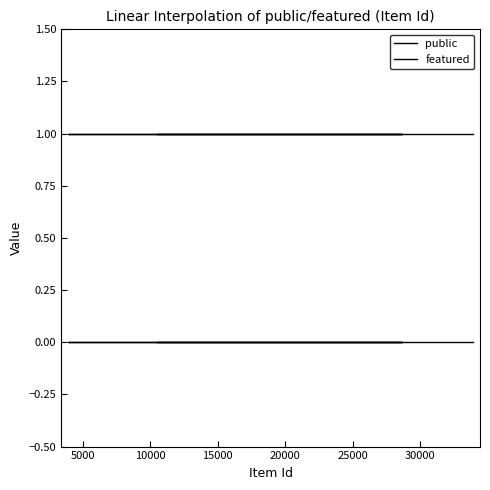

What is the total value across all series at 15000?

1